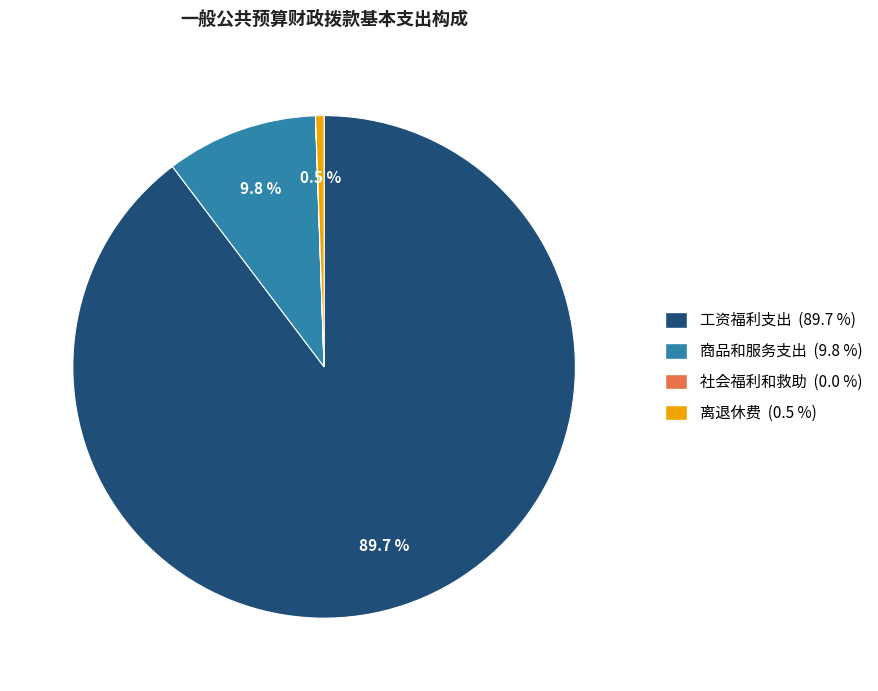

Which category has the biggest portion of the pie?

工资福利支出